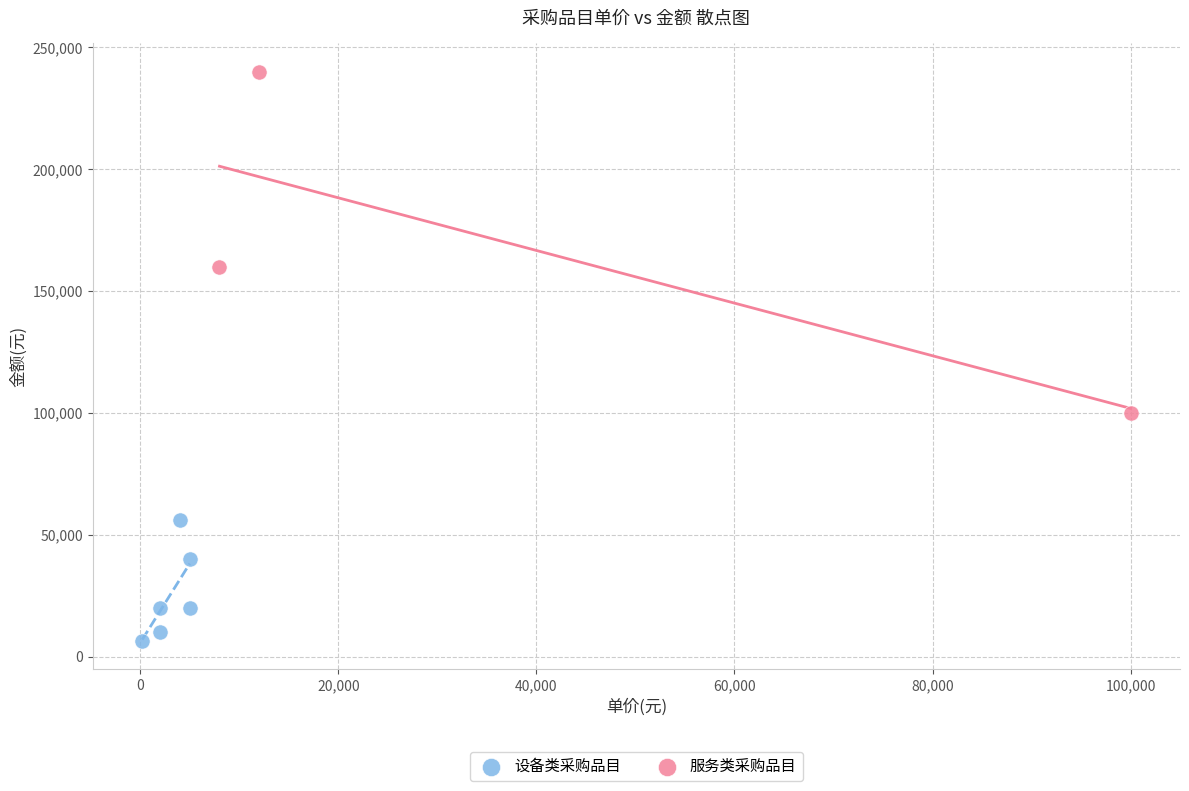

Which series contains the lowest Y value?

设备类采购品目